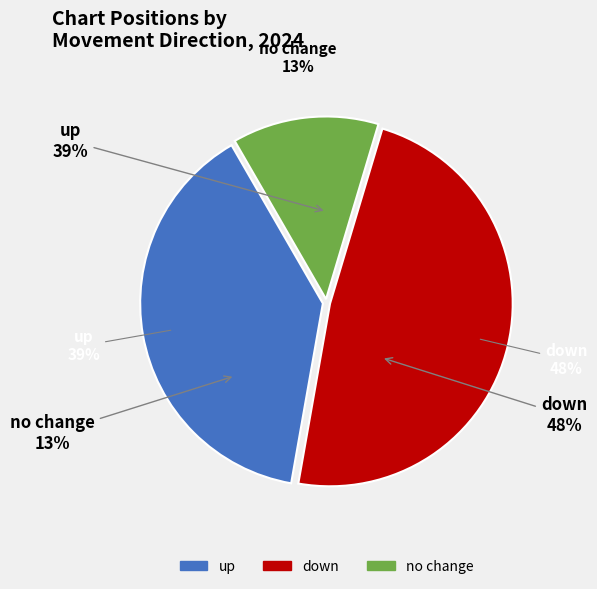

What percentage is the up slice, to the nearest percent?

39%